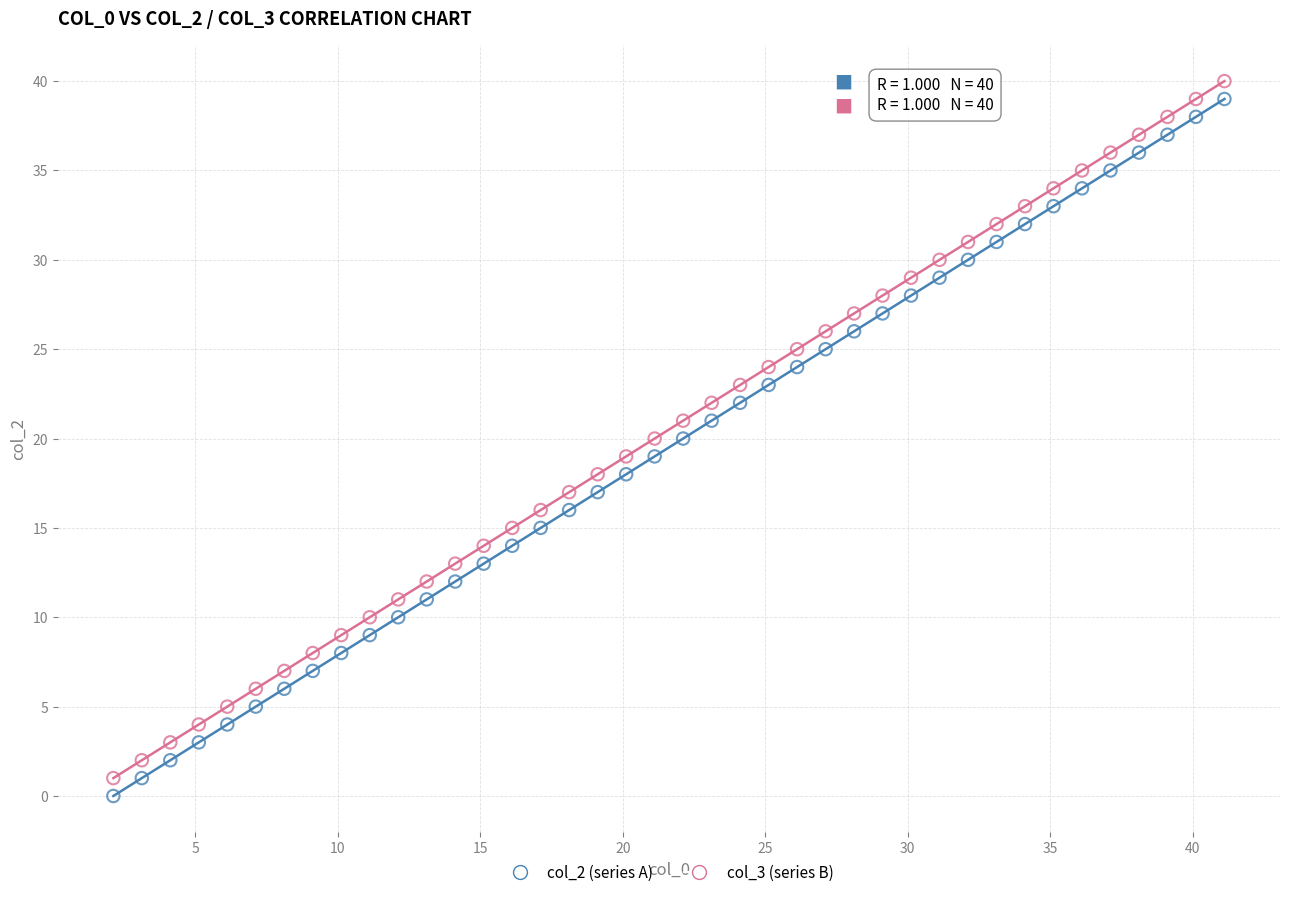

Across all data points, what is the range of Y values (max minus min)?

40